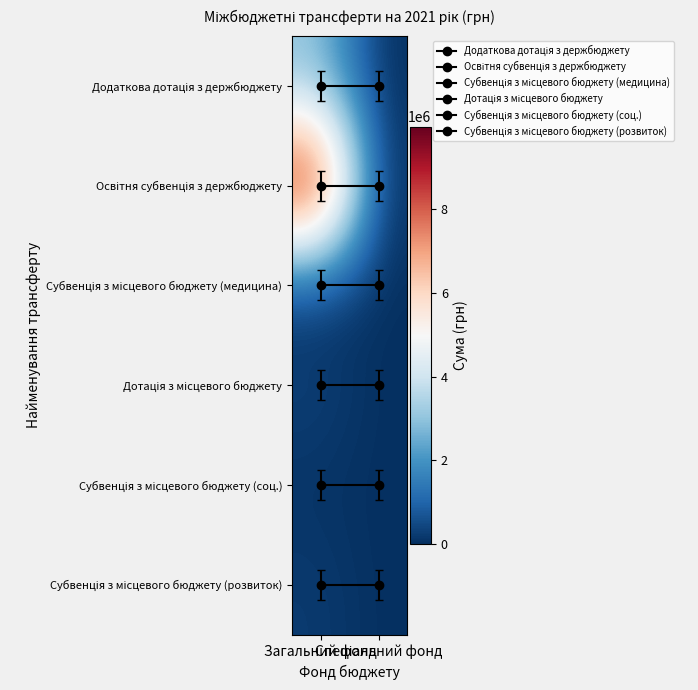

What is the total value across all series at Спеціальний фонд?

15